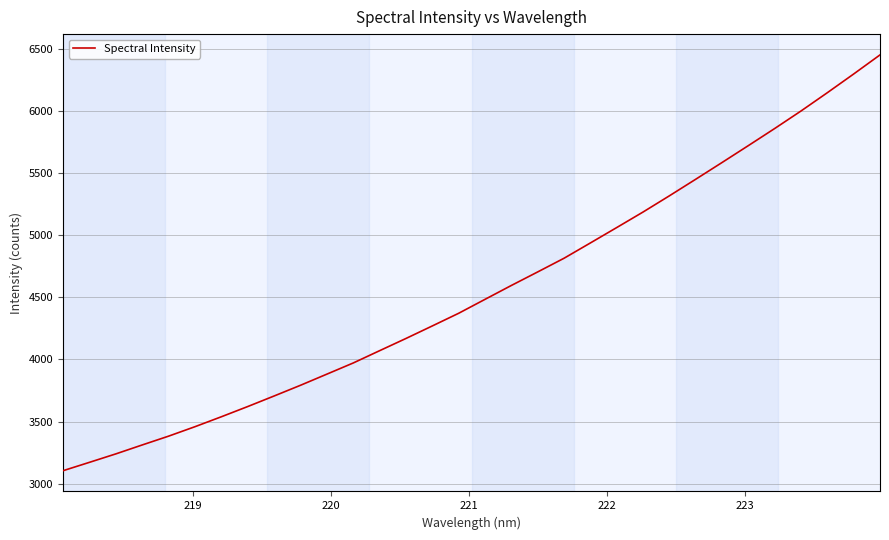

What is the smallest value displayed?

3105.8